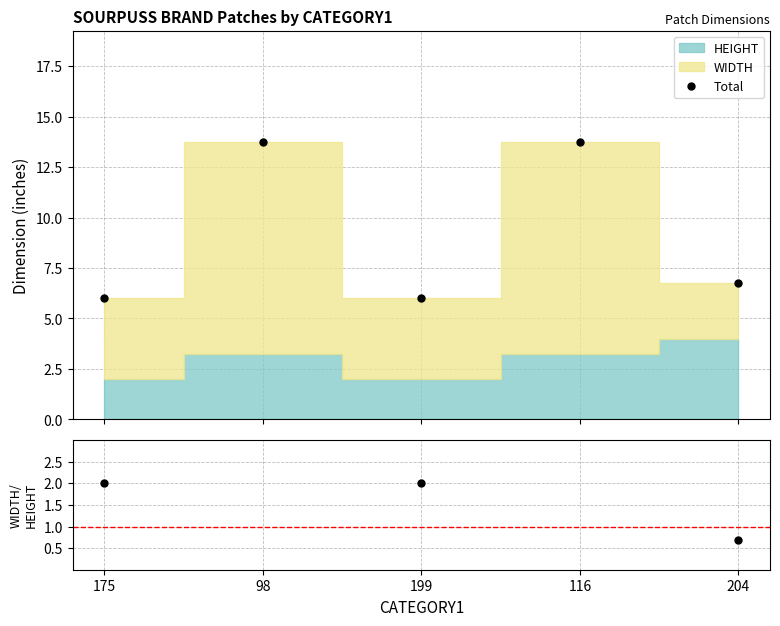

What is the value of the Total point at the 1st from the left?

6.0